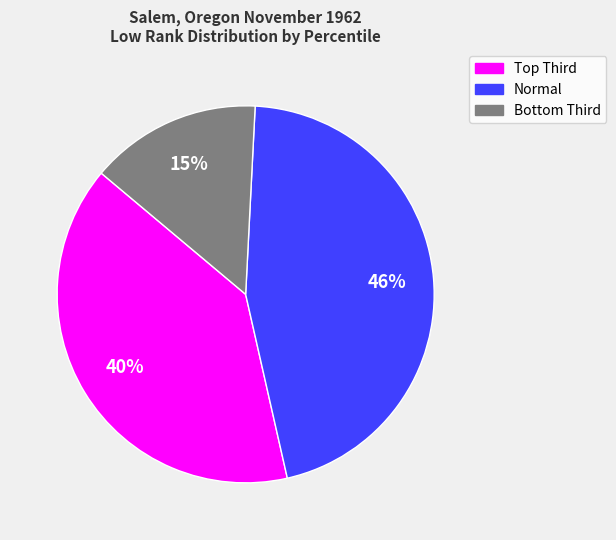

To the nearest percent, what is the difference between the largest and smallest slice percentages?

31%